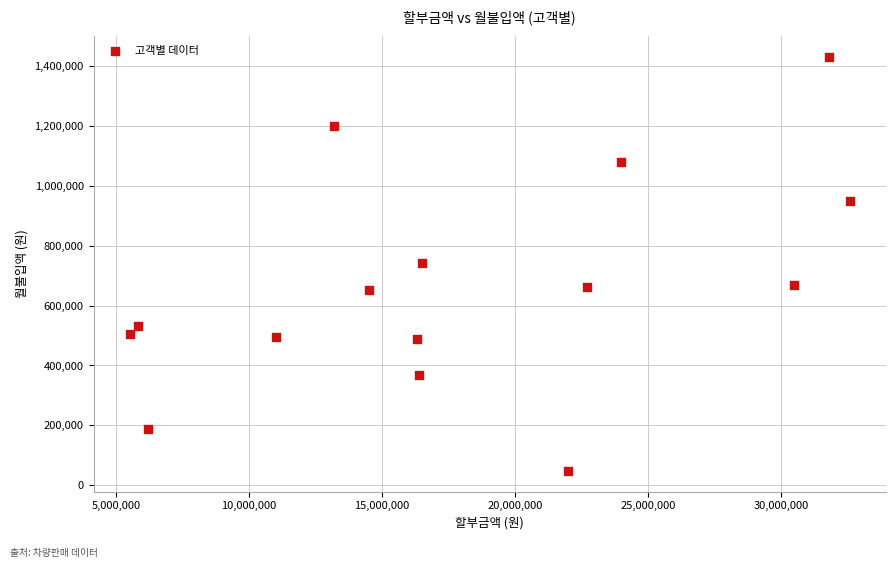

What is the range of Y values (max minus min)?

1383000